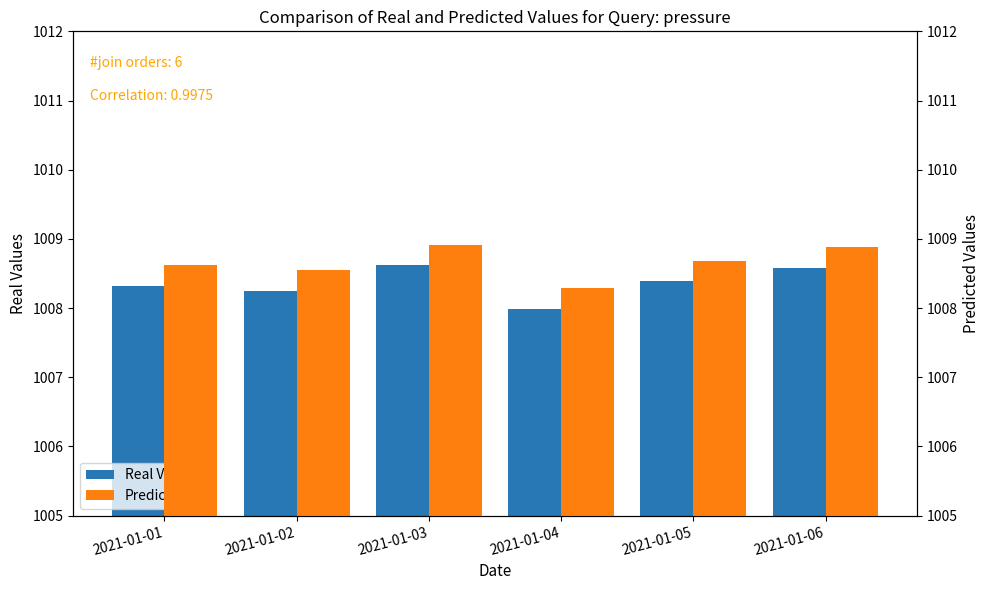

Which series changed the most between 2021-01-02 and 2021-01-04?

Real Values